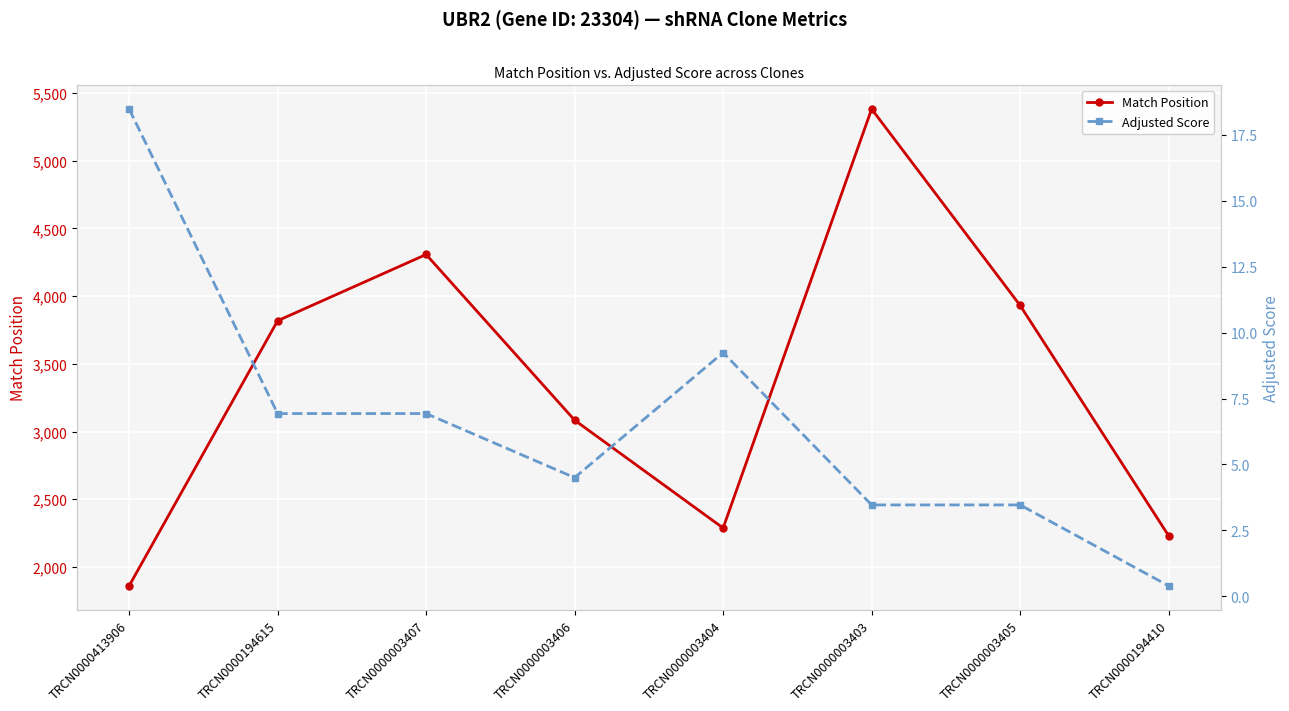

What is the maximum value shown in the chart?

5381.0